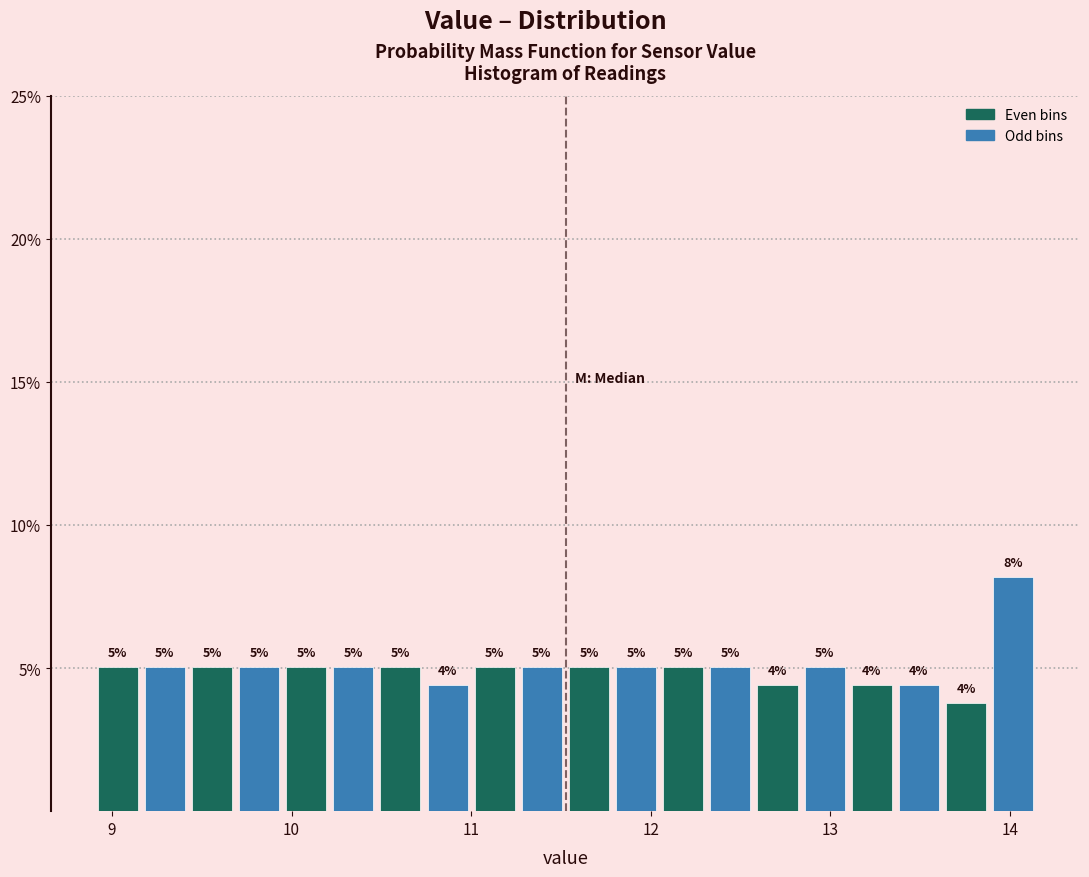

Read against the x-axis, roughly where is the centre of the tallest bar?

14.0